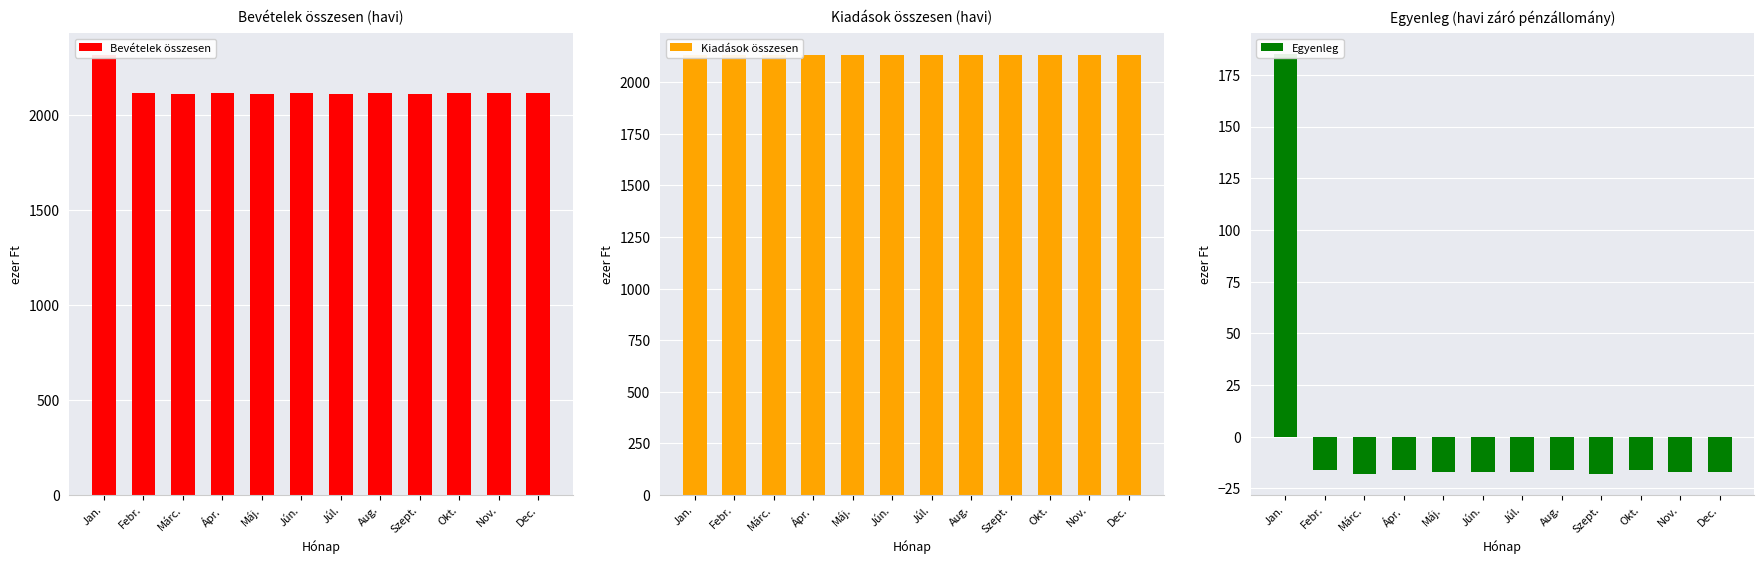

Which label corresponds to the smallest value in the chart?

Márc.